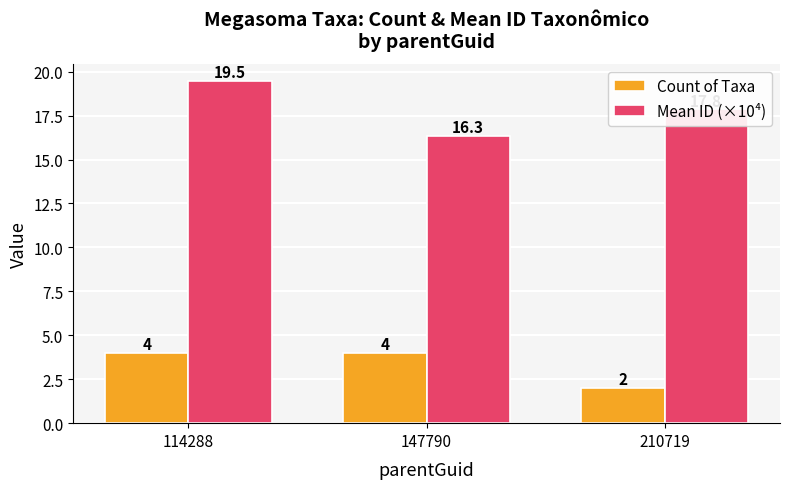

Count the number of data series in this chart.

2